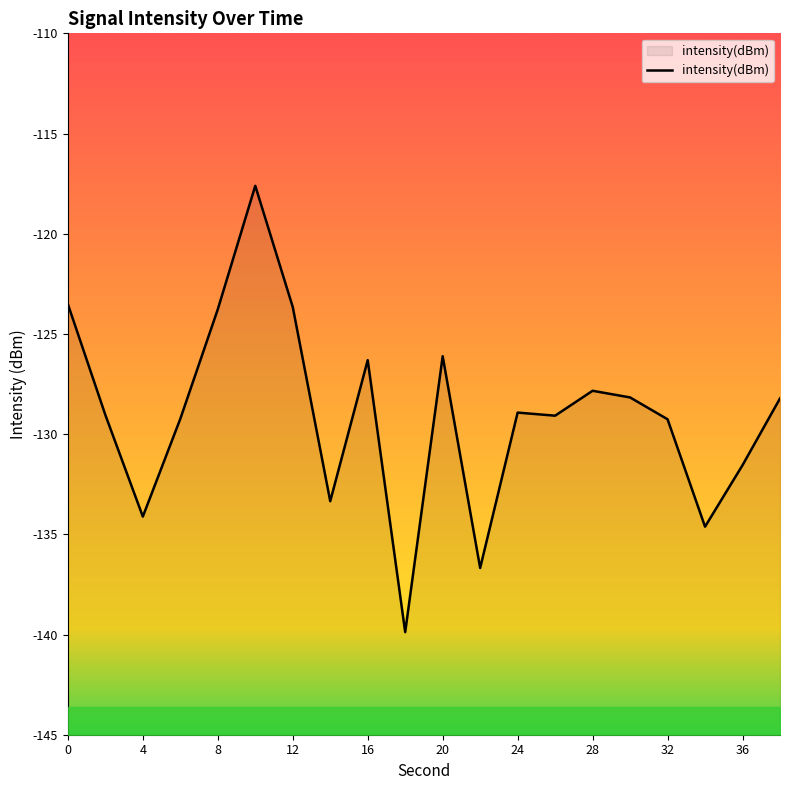

What is the maximum value for intensity(dBm)?

-117.6